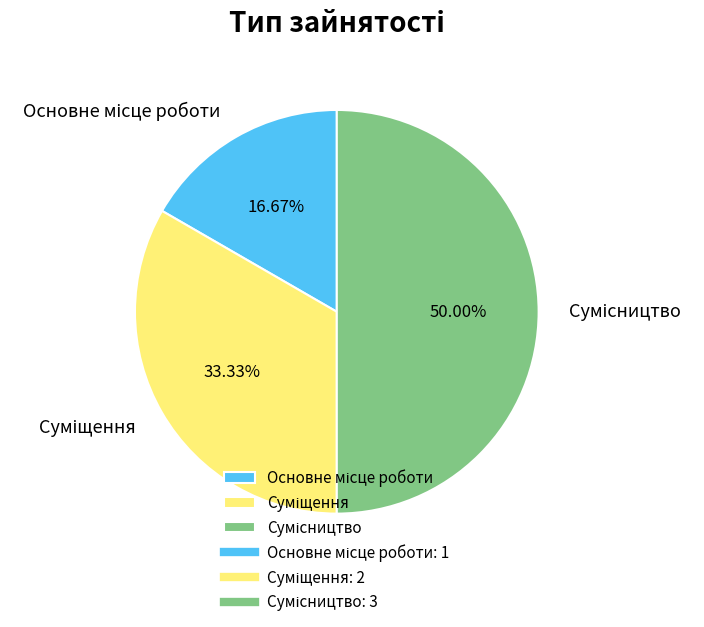

How many segments does this pie chart have?

3